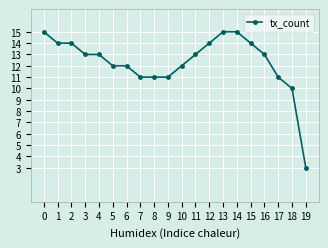

What value does the data have at 4?

13